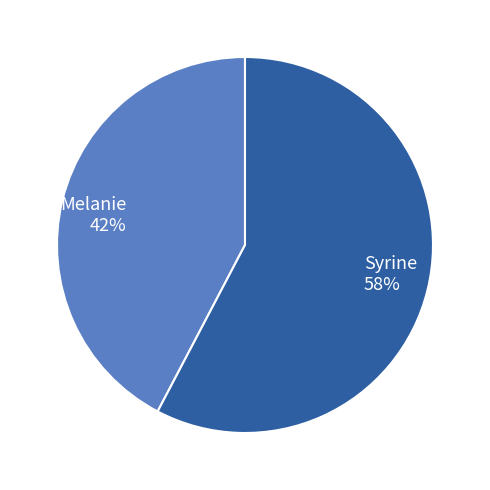

The Syrine slice represents 58% of the pie. True or false?

True